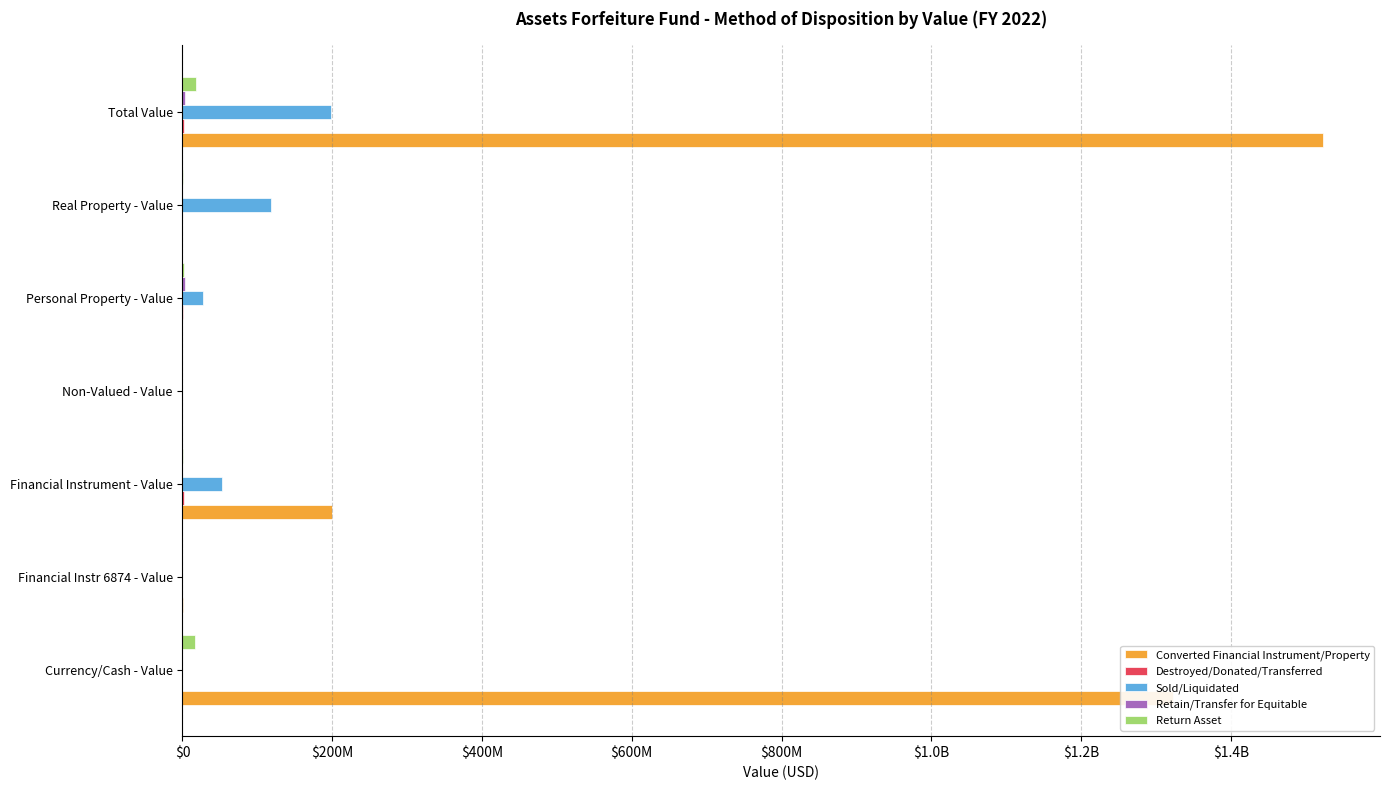

What is the value of the Return Asset bar at the 5th from the left?

1546892